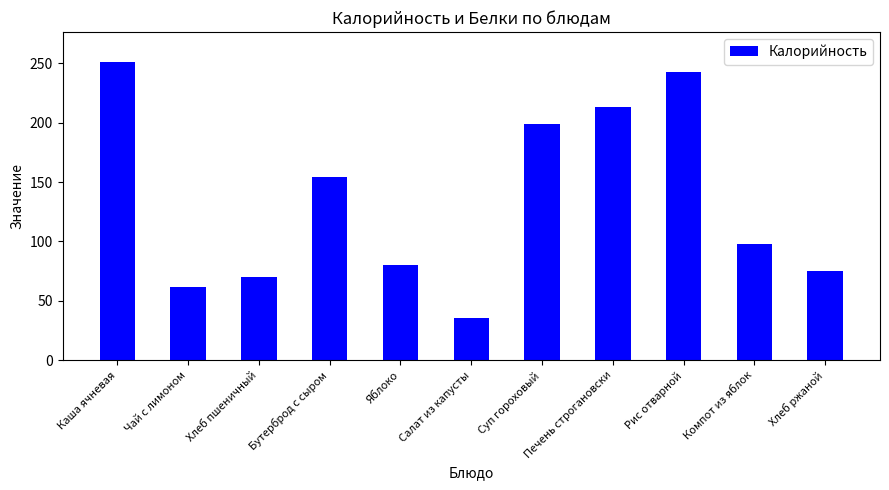

What is the value of the 1st bar from the left?

251.0